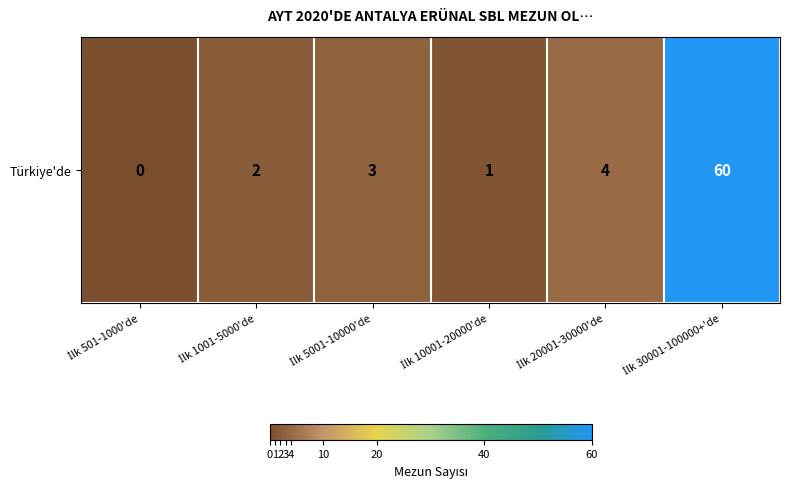

What is the sum of the values at İlk 20001-30000'de and İlk 501-1000'de?

4